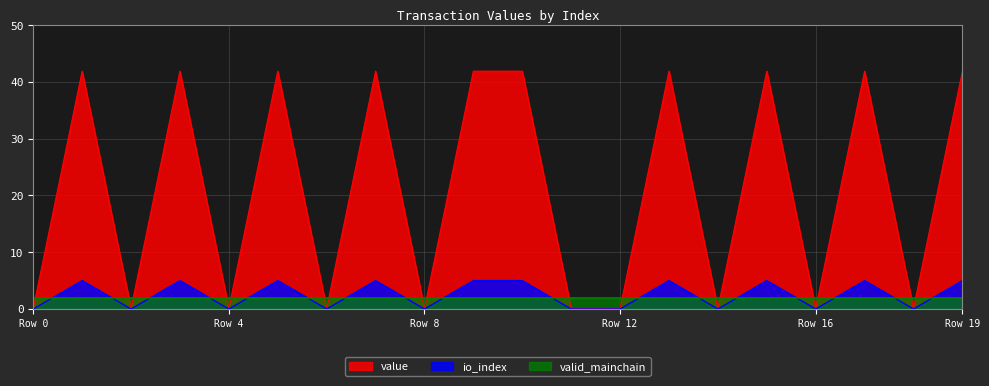

Rank the series by their maximum value, from lowest to highest.

valid_mainchain, io_index, value